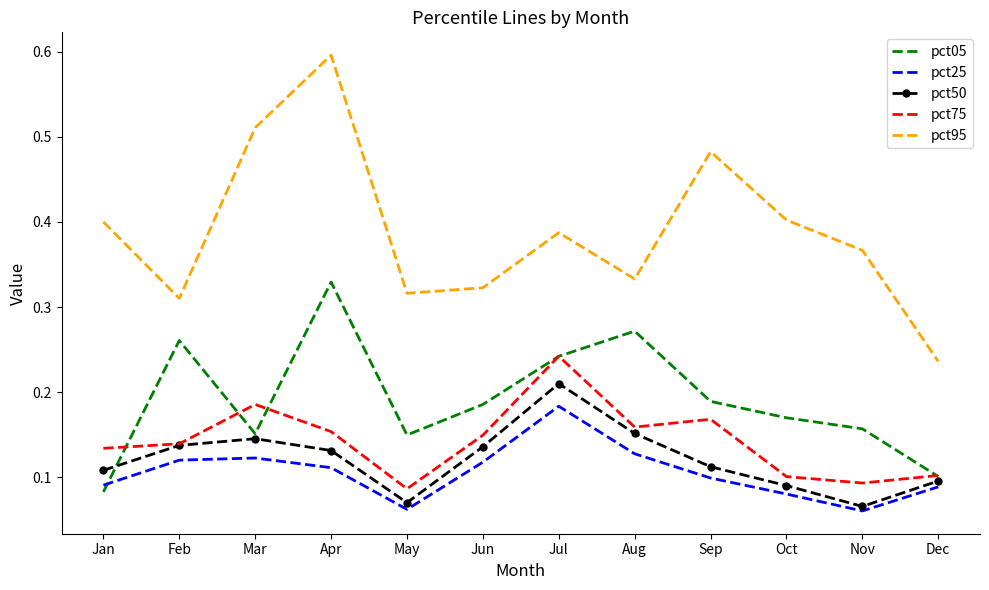

True or false: pct95 and pct25 cross at least once.

False